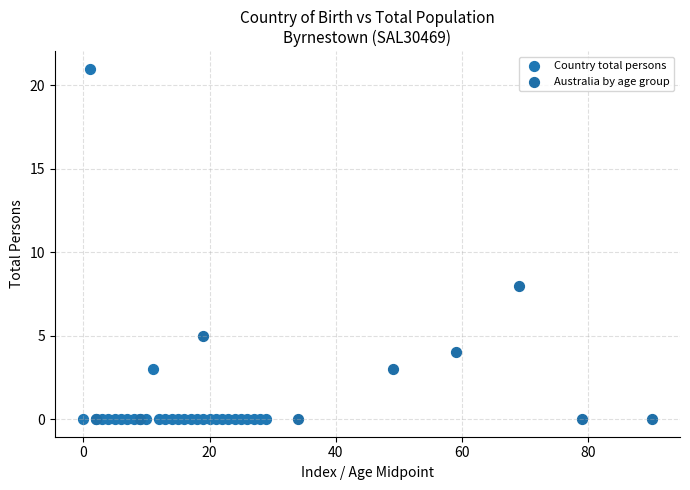

Which series reaches the maximum Y coordinate?

Country total persons